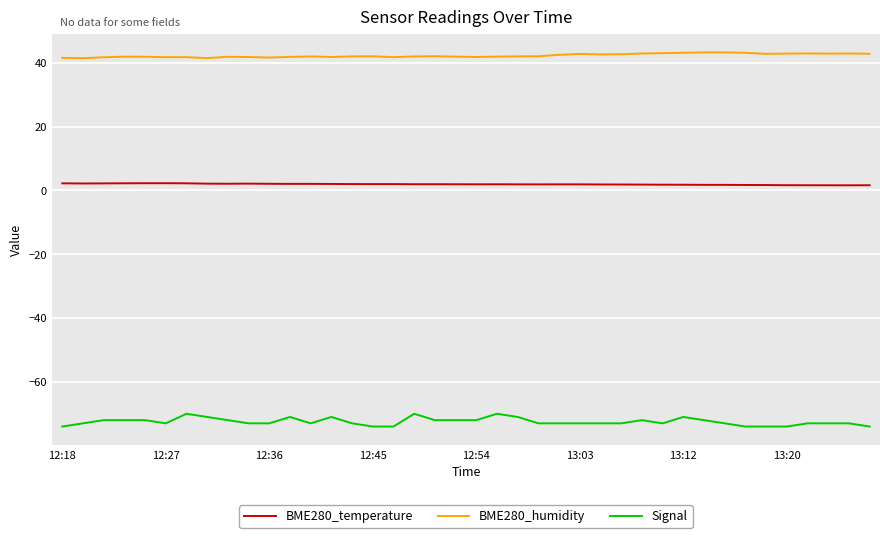

Rank the series by their maximum value, from lowest to highest.

Signal, BME280_temperature, BME280_humidity